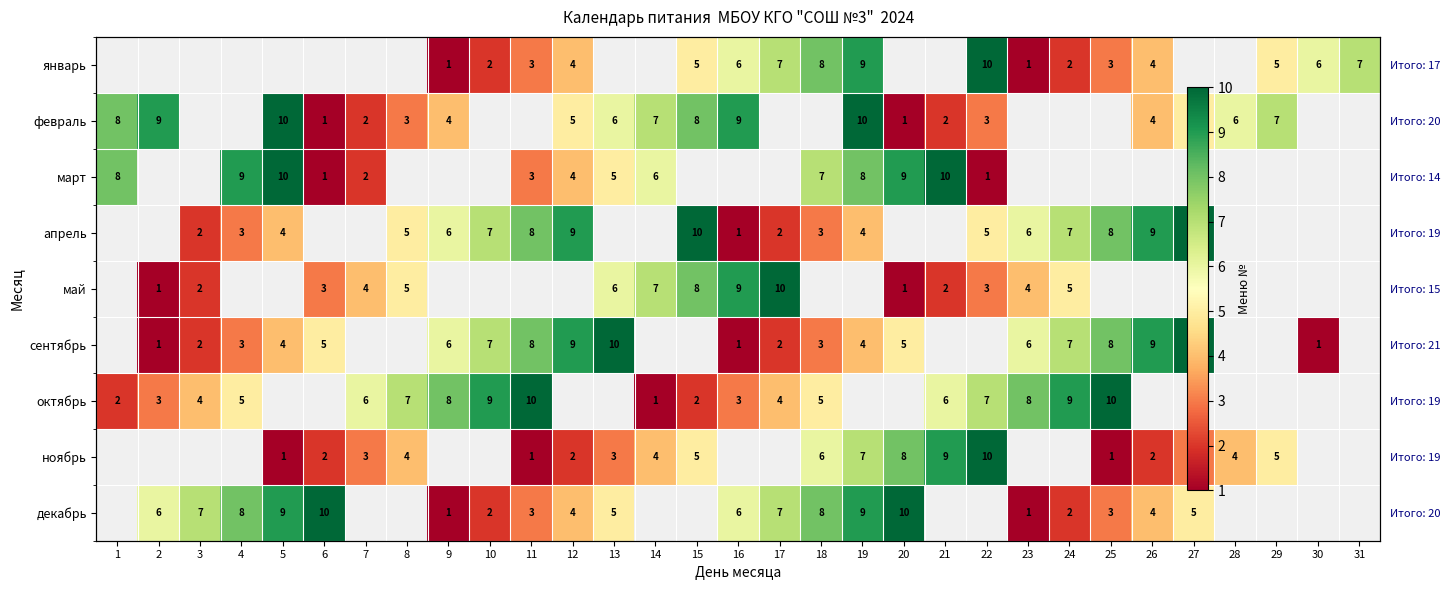

Which label corresponds to the smallest value in the chart?

9